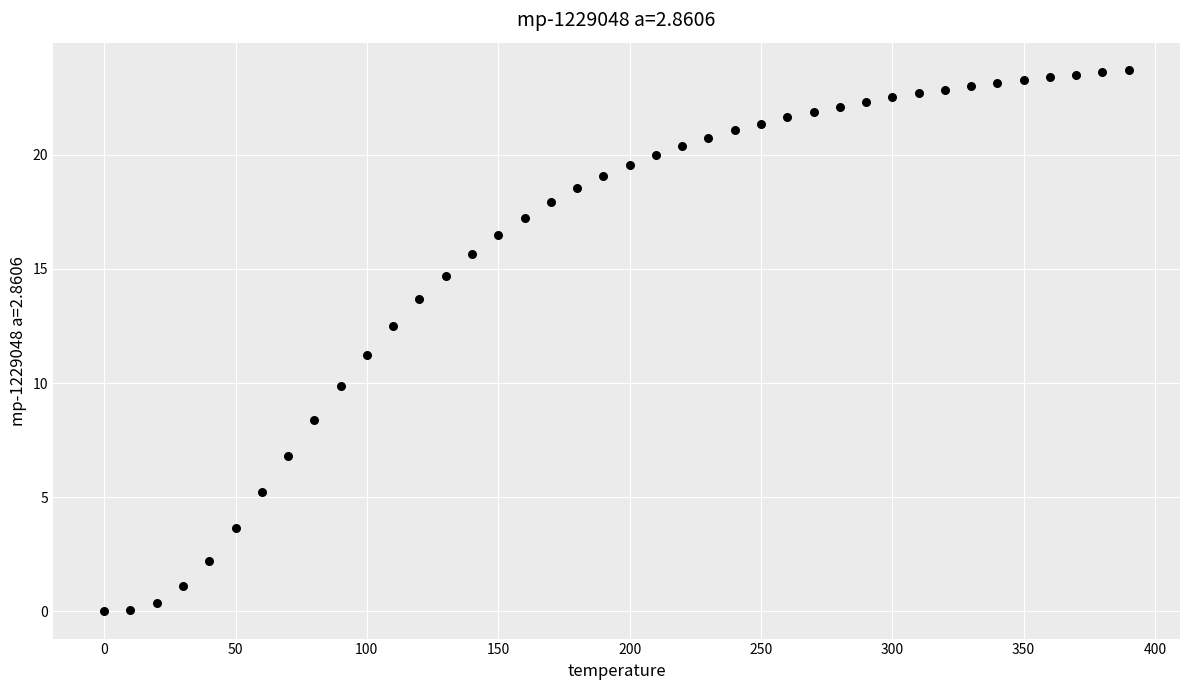

What is the range of Y values (max minus min)?

23.7